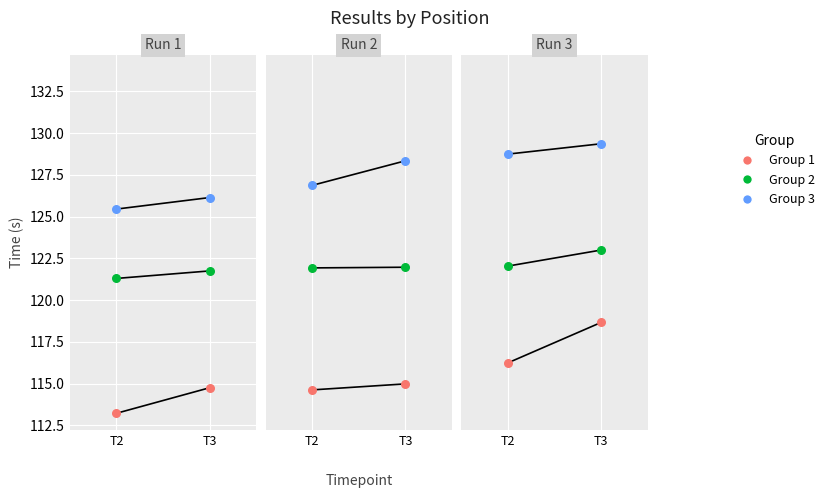

What is the total value across all series at T3?

371.0